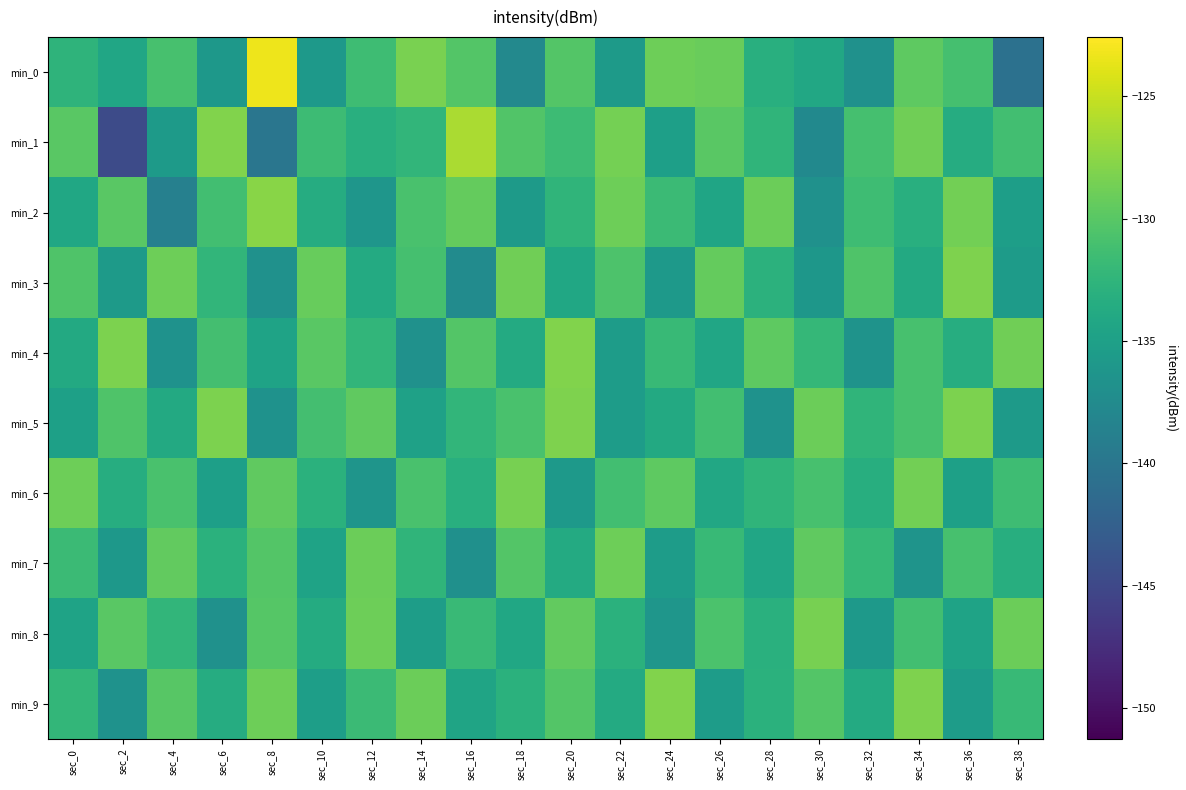

Reading left to right, what are all the values shown in this chart?

min_0: sec_0=-132.6	sec_2=-134.3	sec_4=-130.9	sec_6=-136.0	sec_8=-123.3	sec_10=-135.7	sec_12=-131.5	sec_14=-128.4	sec_16=-130.3	sec_18=-137.8	sec_20=-130.3	sec_22=-135.7	sec_24=-129.0	sec_26=-129.2	sec_28=-133.2	sec_30=-134.0	sec_32=-136.7	sec_34=-129.7	sec_36=-131.0	sec_38=-140.6
min_1: sec_0=-129.9	sec_2=-144.8	sec_4=-135.7	sec_6=-128.0	sec_8=-140.0	sec_10=-131.6	sec_12=-133.2	sec_14=-132.4	sec_16=-126.3	sec_18=-130.4	sec_20=-131.6	sec_22=-128.5	sec_24=-135.1	sec_26=-129.9	sec_28=-132.5	sec_30=-137.7	sec_32=-131.0	sec_34=-128.8	sec_36=-133.5	sec_38=-131.2
min_2: sec_0=-134.1	sec_2=-129.9	sec_4=-138.8	sec_6=-131.2	sec_8=-127.7	sec_10=-133.5	sec_12=-136.2	sec_14=-130.8	sec_16=-129.3	sec_18=-135.7	sec_20=-132.5	sec_22=-128.9	sec_24=-131.7	sec_26=-134.3	sec_28=-129.0	sec_30=-136.8	sec_32=-131.5	sec_34=-133.1	sec_36=-128.7	sec_38=-135.2
min_3: sec_0=-130.5	sec_2=-135.7	sec_4=-128.9	sec_6=-132.3	sec_8=-136.8	sec_10=-129.2	sec_12=-133.7	sec_14=-131.0	sec_16=-137.5	sec_18=-128.8	sec_20=-134.1	sec_22=-130.6	sec_24=-135.9	sec_26=-129.3	sec_28=-132.8	sec_30=-136.1	sec_32=-130.5	sec_34=-133.8	sec_36=-128.1	sec_38=-135.6
min_4: sec_0=-133.8	sec_2=-128.2	sec_4=-136.7	sec_6=-131.1	sec_8=-134.6	sec_10=-129.9	sec_12=-132.3	sec_14=-136.8	sec_16=-130.2	sec_18=-133.7	sec_20=-128.0	sec_22=-135.5	sec_24=-131.9	sec_26=-134.2	sec_28=-129.7	sec_30=-132.1	sec_32=-136.6	sec_34=-130.9	sec_36=-133.3	sec_38=-128.8
min_5: sec_0=-135.0	sec_2=-130.5	sec_4=-133.9	sec_6=-128.2	sec_8=-136.7	sec_10=-131.1	sec_12=-129.6	sec_14=-134.9	sec_16=-132.3	sec_18=-130.8	sec_20=-128.1	sec_22=-135.5	sec_24=-133.9	sec_26=-131.2	sec_28=-136.7	sec_30=-129.0	sec_32=-132.5	sec_34=-130.9	sec_36=-128.2	sec_38=-135.7
min_6: sec_0=-128.9	sec_2=-133.3	sec_4=-130.8	sec_6=-135.1	sec_8=-129.6	sec_10=-132.9	sec_12=-136.3	sec_14=-130.8	sec_16=-133.1	sec_18=-128.5	sec_20=-135.9	sec_22=-131.2	sec_24=-129.7	sec_26=-134.0	sec_28=-132.5	sec_30=-130.9	sec_32=-133.2	sec_34=-128.7	sec_36=-135.0	sec_38=-131.5
min_7: sec_0=-131.7	sec_2=-136.0	sec_4=-129.5	sec_6=-132.9	sec_8=-130.2	sec_10=-134.7	sec_12=-129.0	sec_14=-132.5	sec_16=-136.9	sec_18=-130.2	sec_20=-133.7	sec_22=-128.9	sec_24=-135.5	sec_26=-131.9	sec_28=-134.2	sec_30=-129.6	sec_32=-132.0	sec_34=-136.5	sec_36=-130.9	sec_38=-133.2
min_8: sec_0=-134.6	sec_2=-129.9	sec_4=-132.3	sec_6=-136.8	sec_8=-130.1	sec_10=-133.6	sec_12=-128.9	sec_14=-135.3	sec_16=-131.8	sec_18=-134.1	sec_20=-129.5	sec_22=-132.9	sec_24=-136.2	sec_26=-130.7	sec_28=-133.0	sec_30=-128.5	sec_32=-135.9	sec_34=-131.2	sec_36=-134.7	sec_38=-129.0
min_9: sec_0=-132.2	sec_2=-136.7	sec_4=-130.0	sec_6=-133.5	sec_8=-128.9	sec_10=-135.2	sec_12=-131.7	sec_14=-129.0	sec_16=-134.5	sec_18=-132.9	sec_20=-130.2	sec_22=-133.7	sec_24=-128.0	sec_26=-135.5	sec_28=-132.9	sec_30=-130.2	sec_32=-133.7	sec_34=-128.1	sec_36=-135.5	sec_38=-131.9